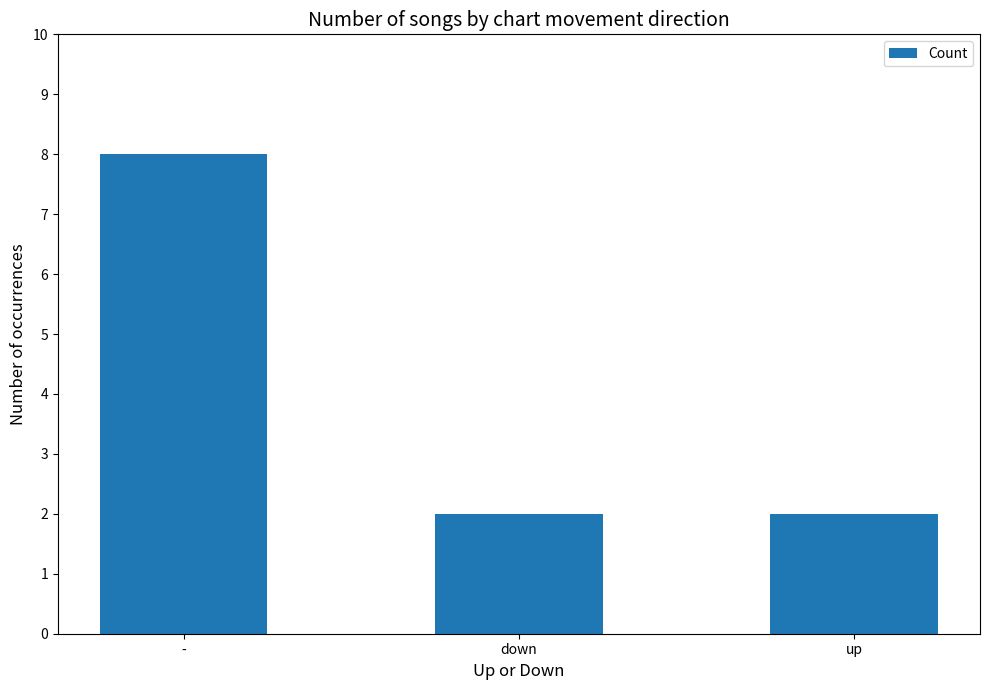

How many categories are shown in the chart?

3